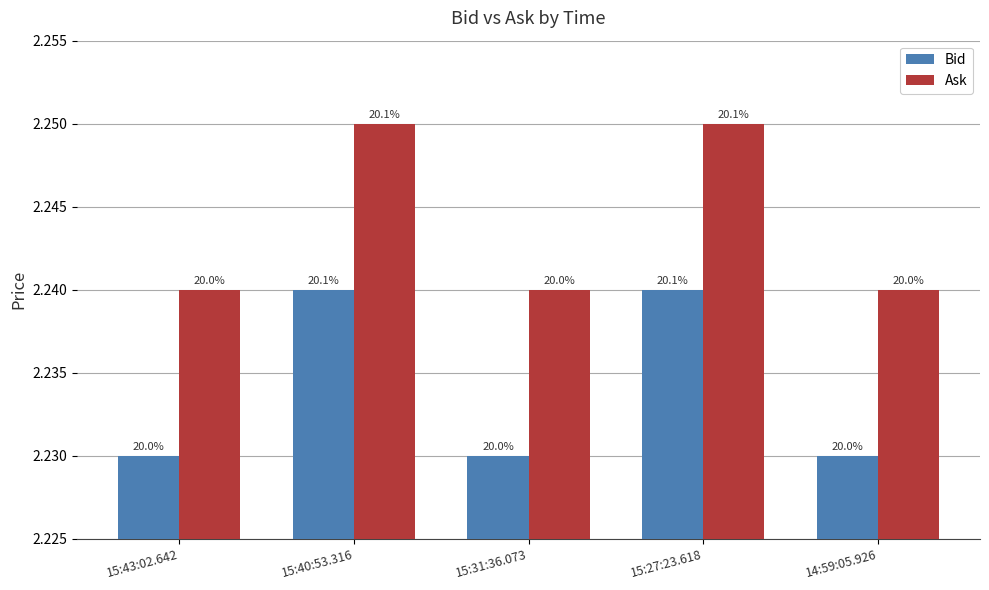

At which label is Bid closest to 2?

15:43:02.642